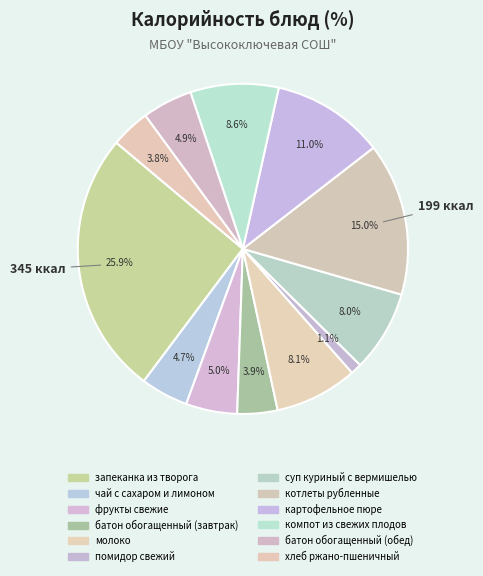

To the nearest percent, what is the difference between the помидор свежий and фрукты свежие slice percentages?

4%